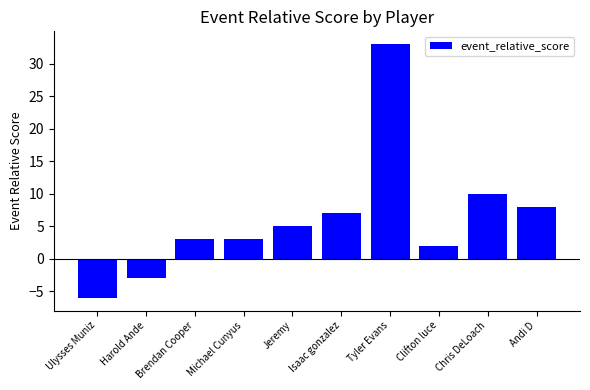

What is the smallest value displayed?

-6